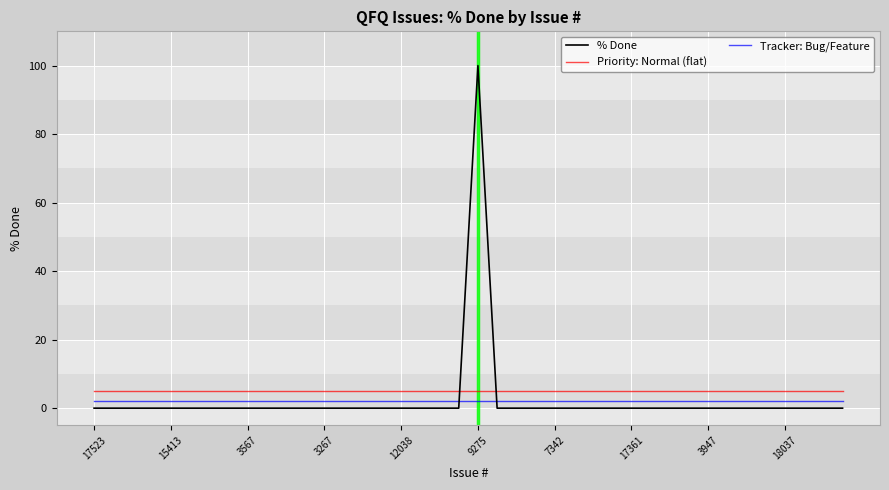

What is the difference between the maximum and minimum values in the % Done series?

100